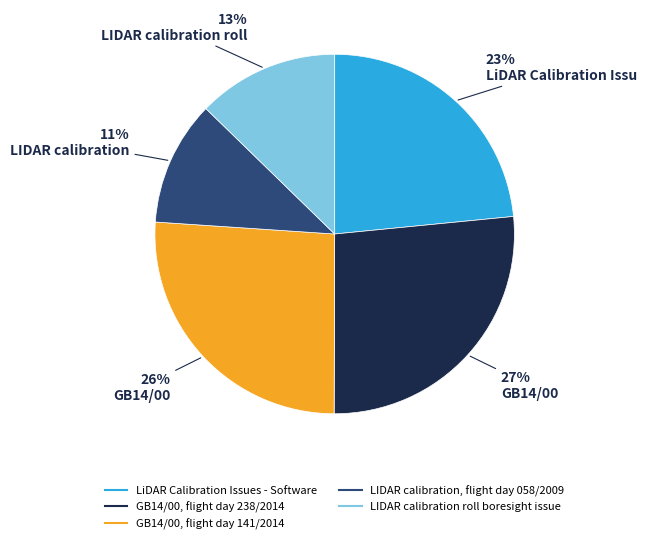

Does any single category account for the majority?

No